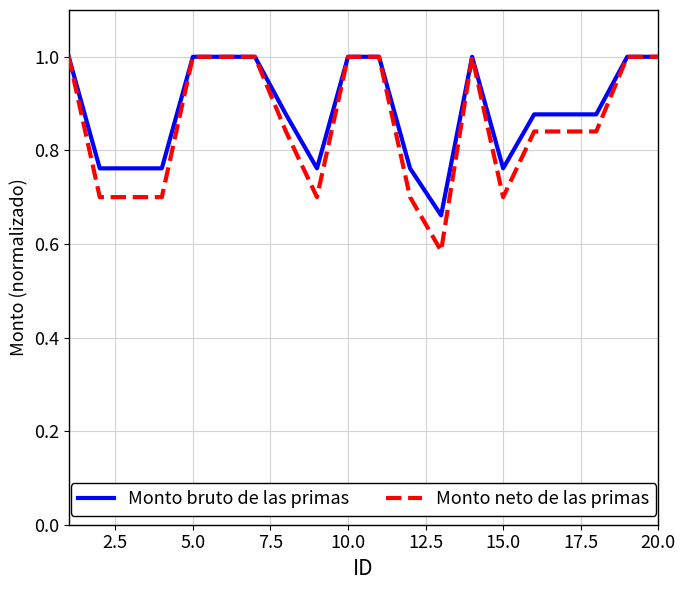

What is the difference between the maximum and second lowest values in the Monto bruto de las primas series?

0.2